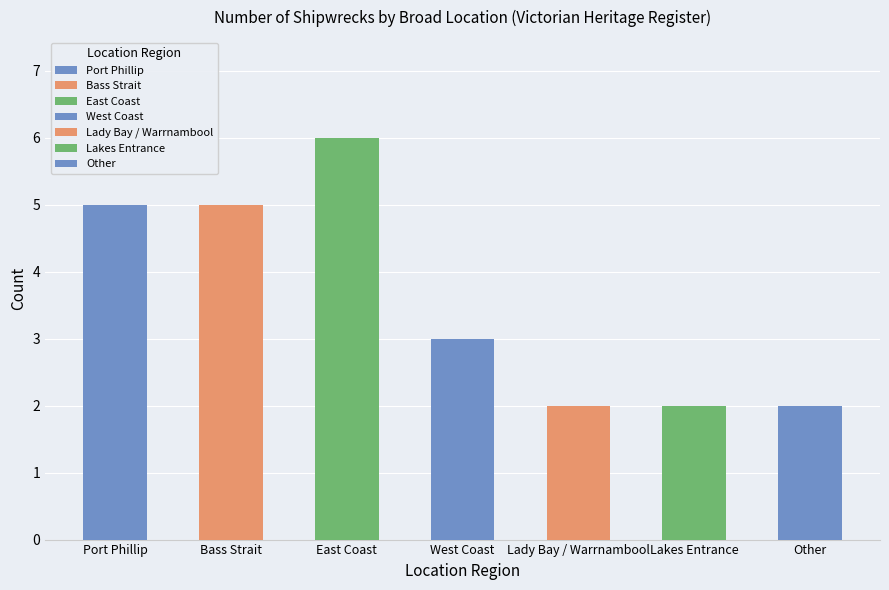

At which category does the chart reach its peak across all series?

East Coast